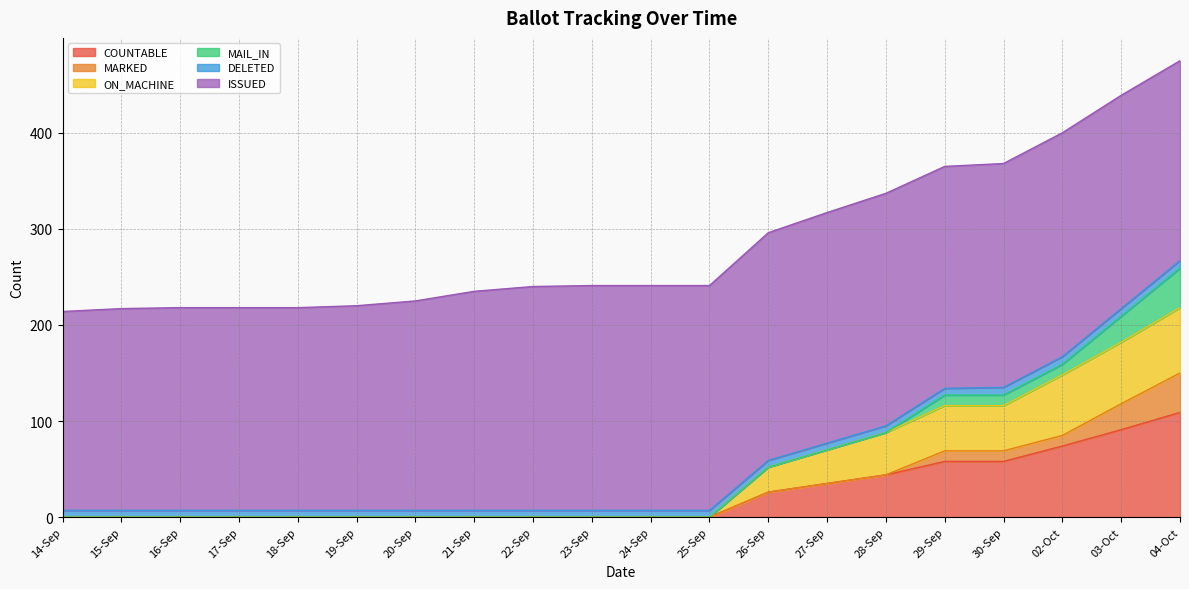

Which category has the lowest value across all series?

14-Sep